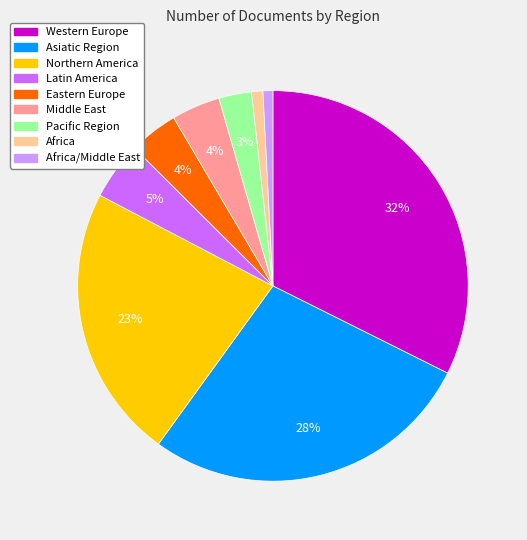

Is there a majority slice in this chart?

No